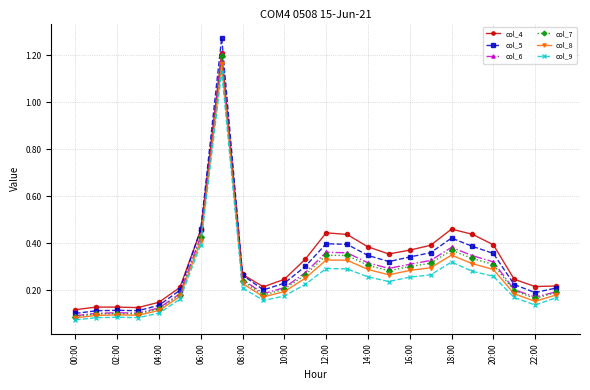

Which series has the widest spread of values?

col_5